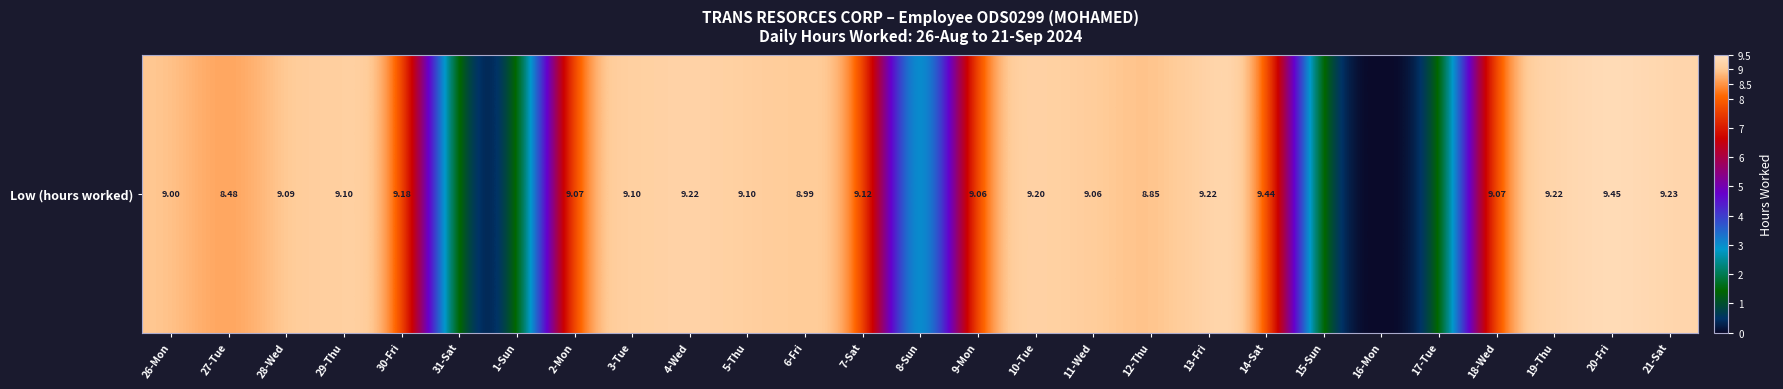

Is it true that the value at 15-Sun is 0.0?

True